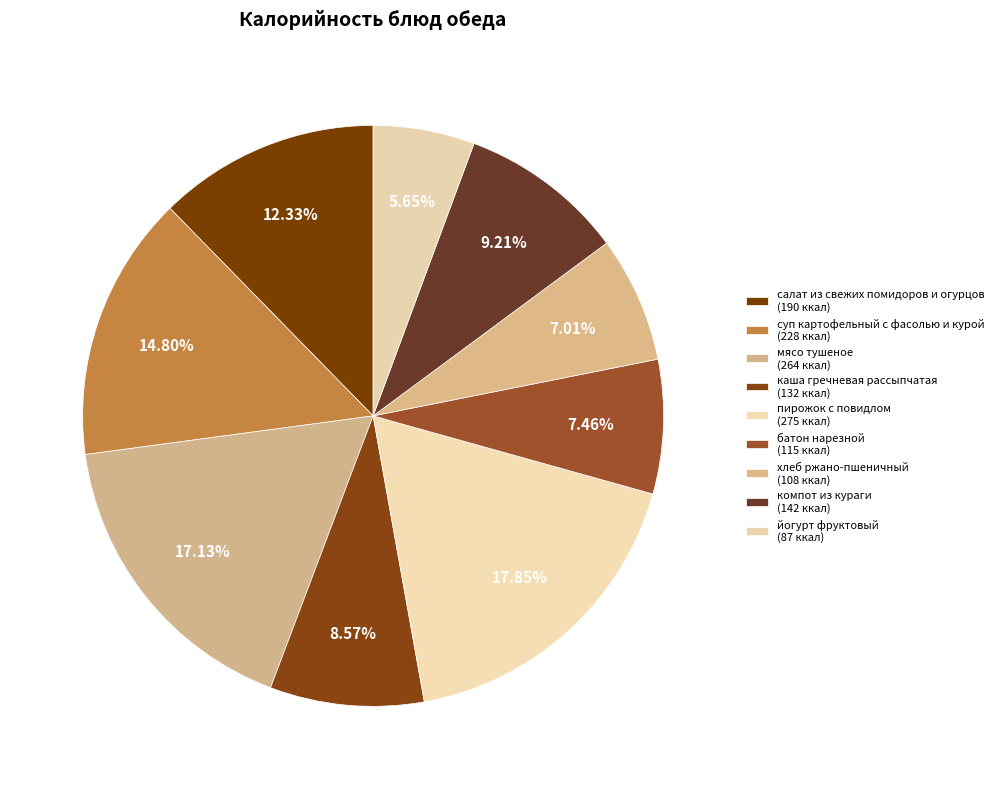

Which category has the smallest portion of the pie?

йогурт фруктовый